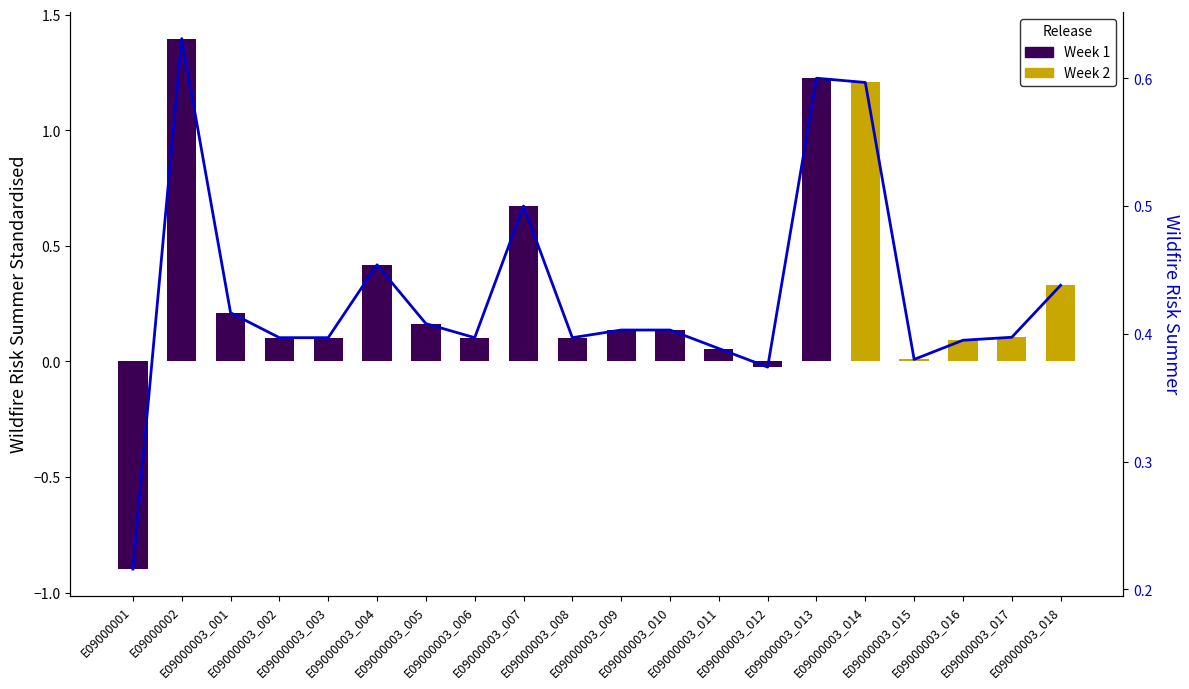

Reading right to left, list all the values displayed in this chart.

0.4	0.4	0.4	0.4	0.6	0.6	0.4	0.4	0.4	0.4	0.4	0.5	0.4	0.4	0.5	0.4	0.4	0.4	0.6	0.2